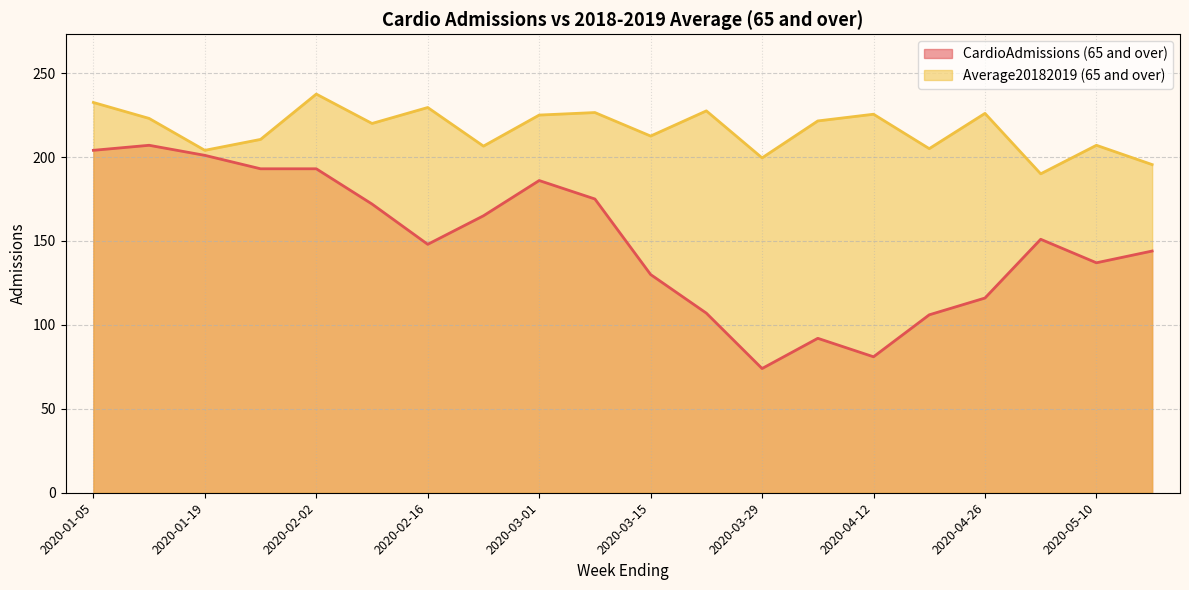

What is the total value across all series at 2020-03-01?

411.0